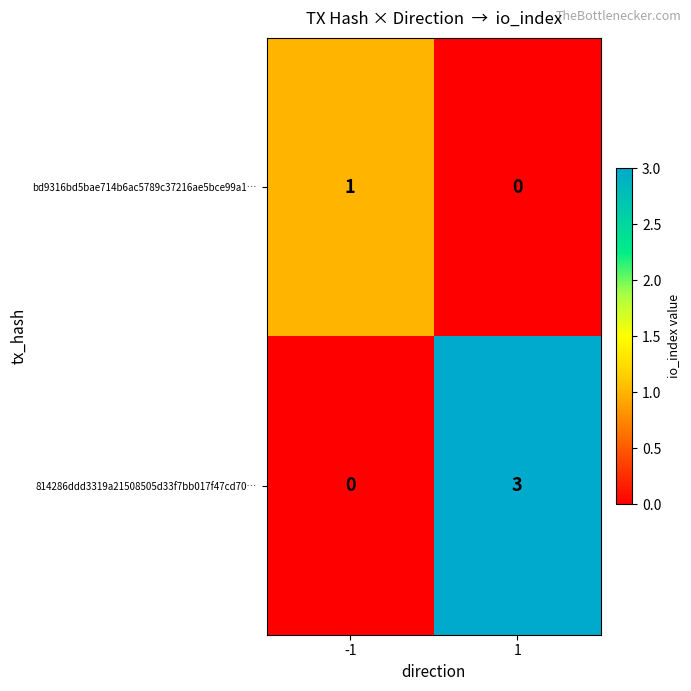

At which category does the chart reach its peak across all series?

1